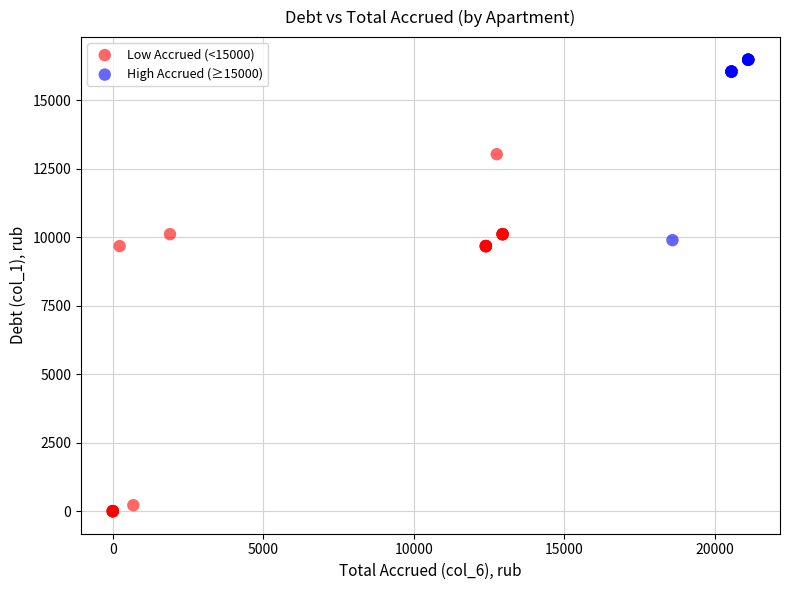

Which series reaches the maximum Y coordinate?

High Accrued (≥15000)